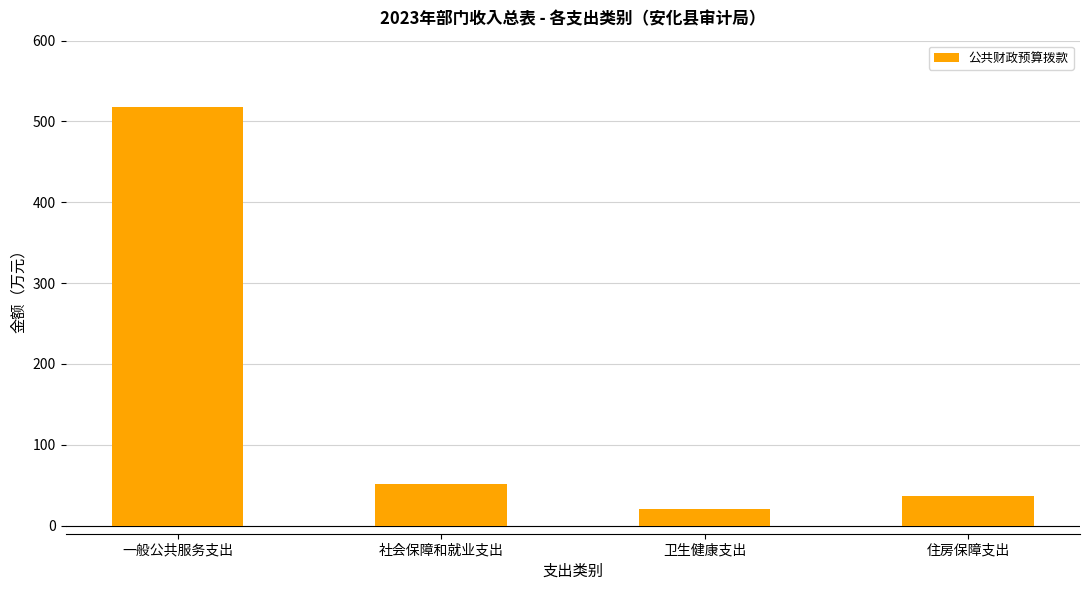

What is the minimum value shown in the chart?

20.7